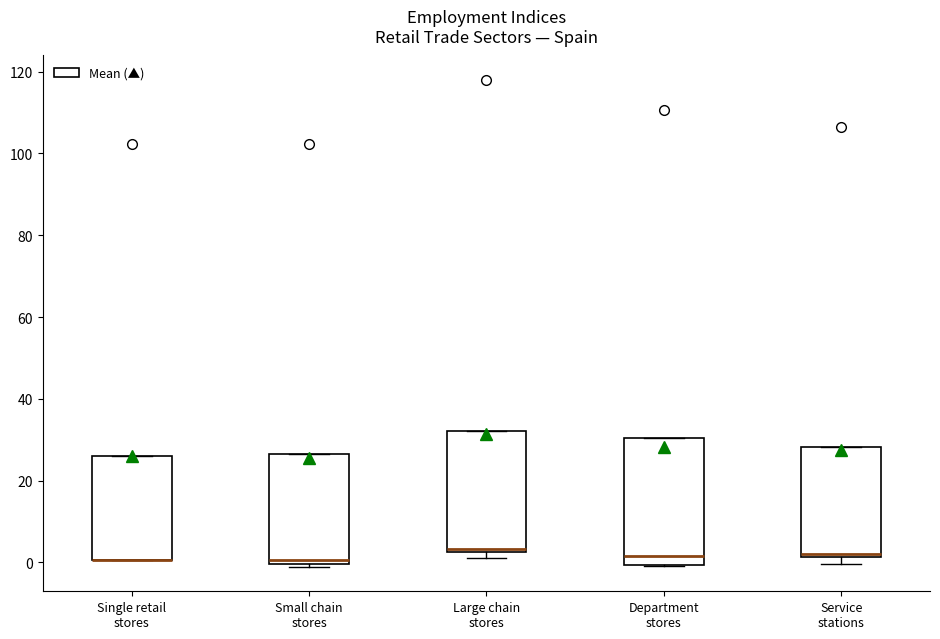

Reading left to right, transcribe this box plot: for each box, give where its median line is, the range the box spans, and where its two whiskers end, as read against the y-axis. The values are not printed on the chart, so give them approximately, as read against the axis.

Single retail stores: median 0 (drawn on the box's lower edge), box 0 to 26, whiskers 0 to 26
Small chain stores: median 0 (just above the box's lower edge), box 0 to 26, whiskers -2 to 26
Large chain stores: median 4, box 2 to 32, whiskers 2 (just below the box's lower edge) to 32
Department stores: median 2, box 0 to 30, whiskers 0 to 30
Service stations: median 2 (just above the box's lower edge), box 2 to 28, whiskers 0 to 28